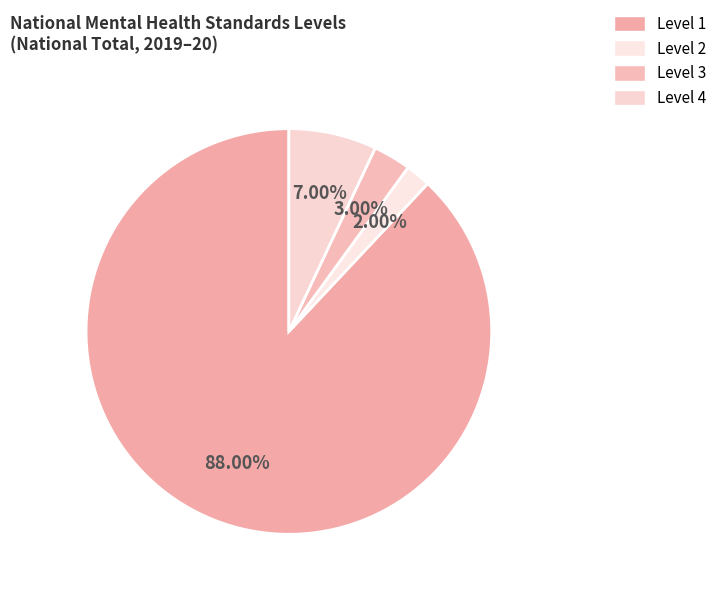

True or false: Level 4 accounts for 7% of the total.

True